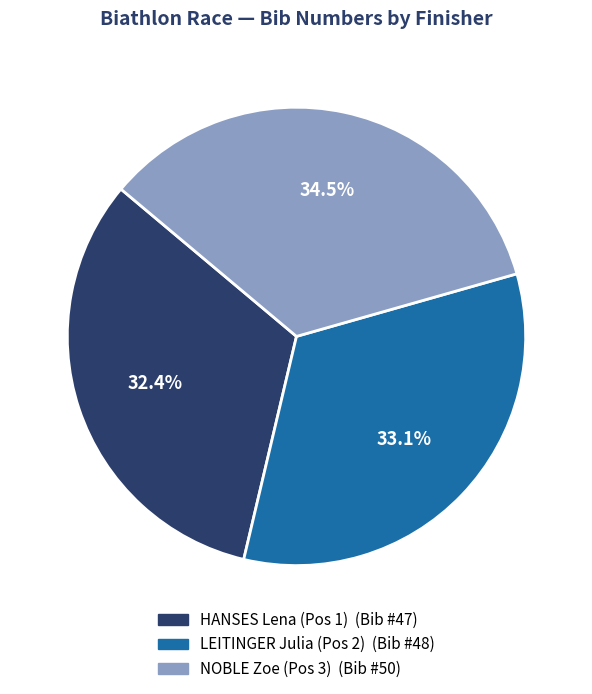

Approximately how many times larger is the value at NOBLE Zoe (Pos 3) compared to LEITINGER Julia (Pos 2)?

1.0